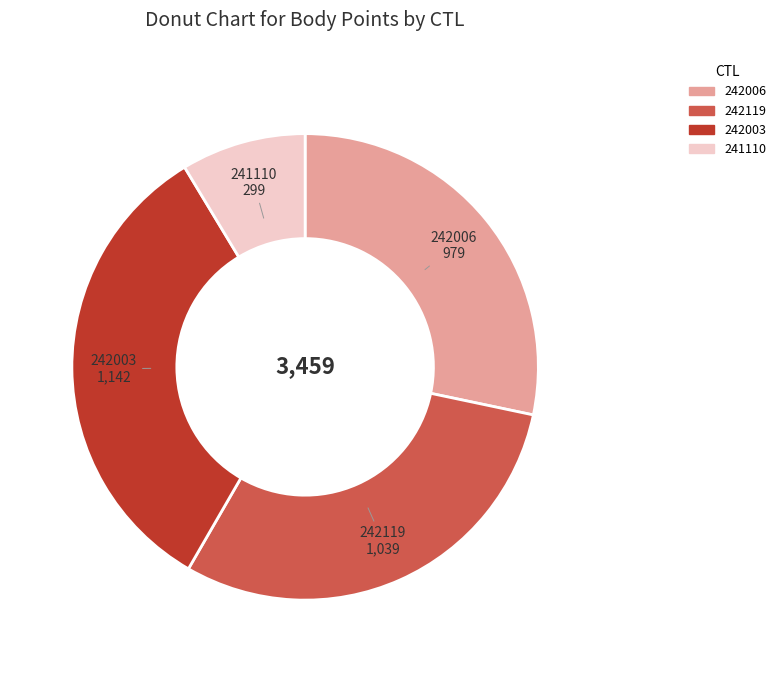

Is the sum of 242003 and 241110 greater than half?

No